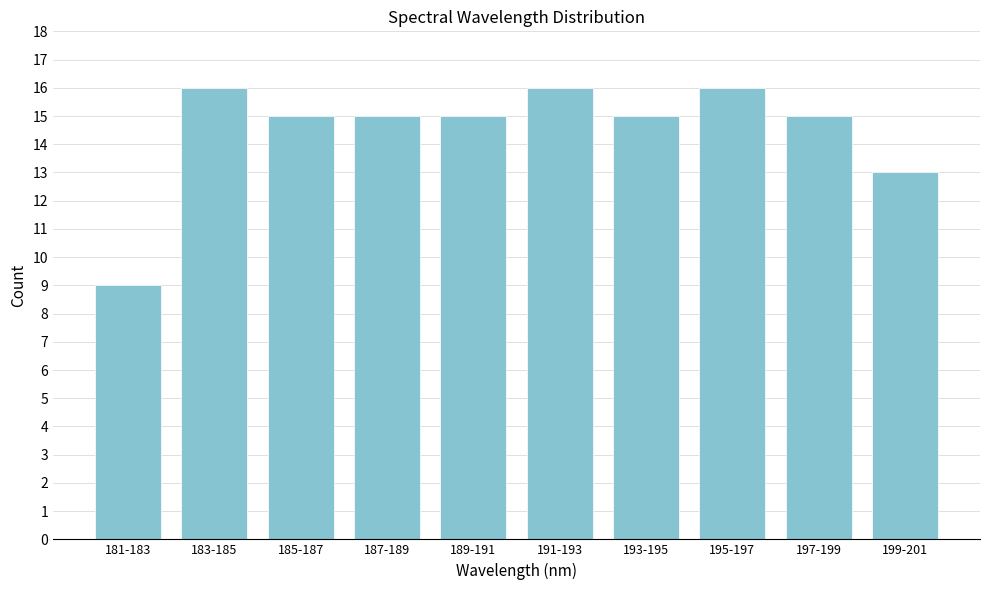

Reading right to left, transcribe all the data shown in this chart.

13	15	16	15	16	15	15	15	16	9